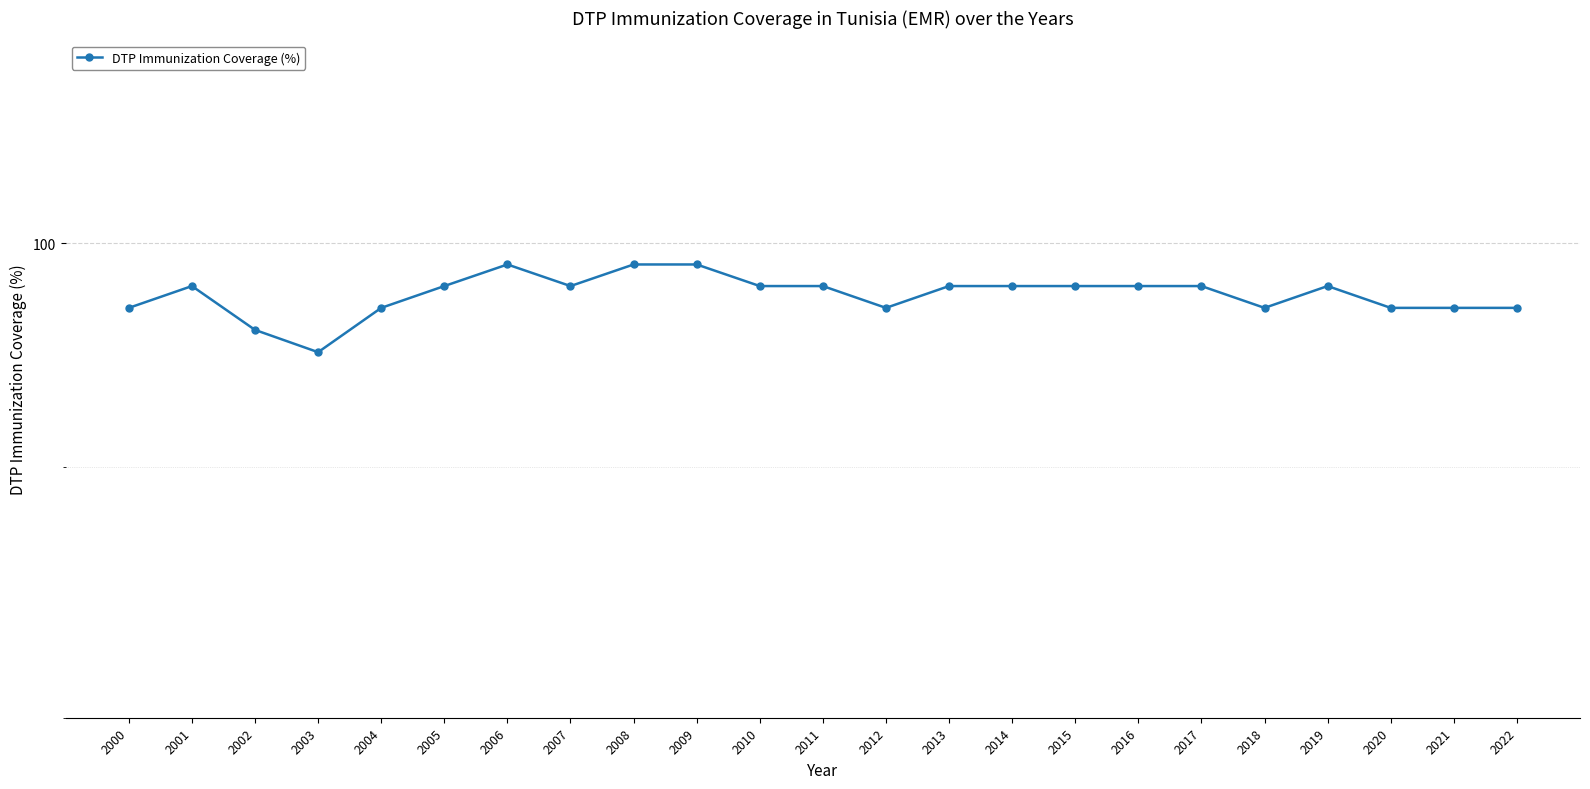

Where is the data nearest to the value 97?

2000